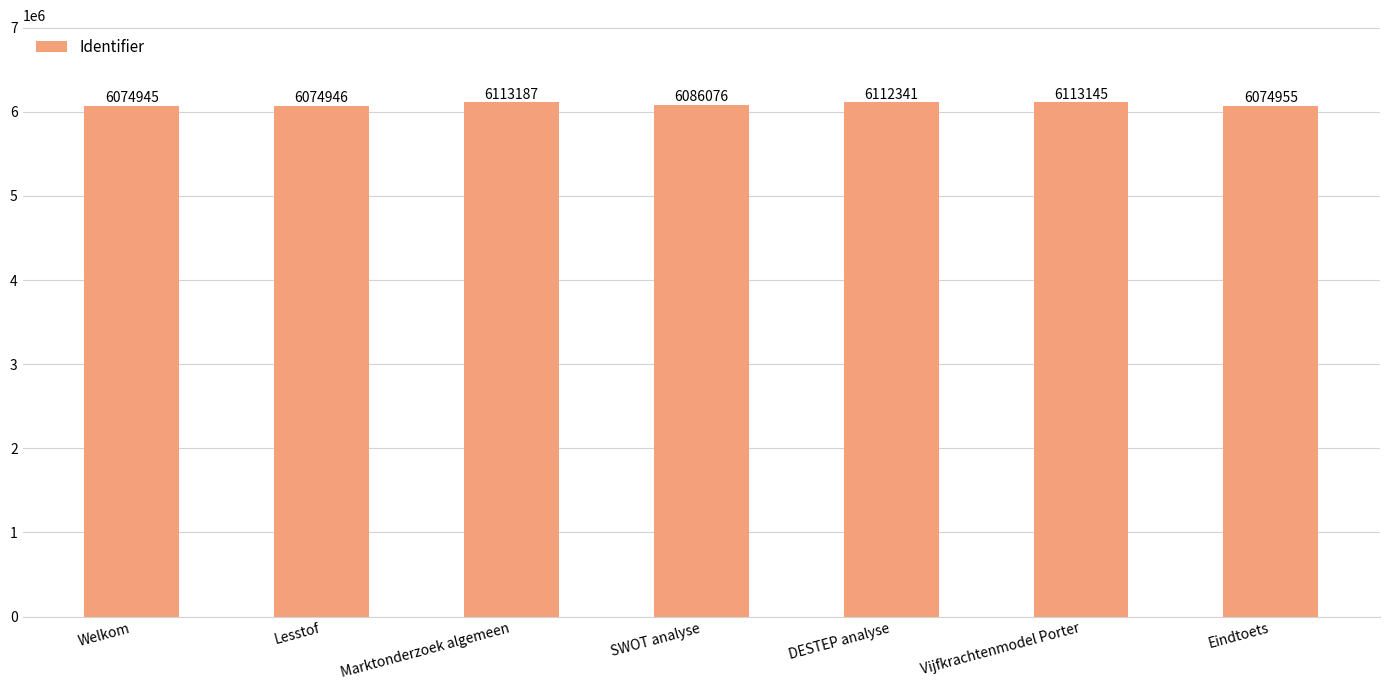

At which label is the value closest to 6094066?

SWOT analyse